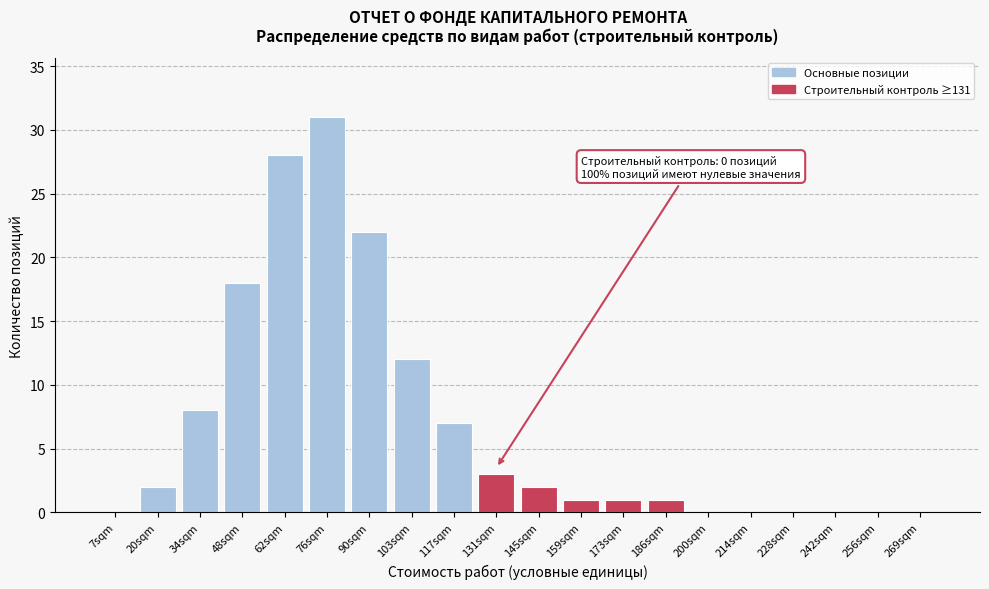

Reading right to left, extract all data points from this chart.

269sqm=0	256sqm=0	242sqm=0	228sqm=0	214sqm=0	200sqm=0	186sqm=1	173sqm=1	159sqm=1	145sqm=2	131sqm=3	117sqm=7	103sqm=12	90sqm=22	76sqm=31	62sqm=28	48sqm=18	34sqm=8	20sqm=2	7sqm=0